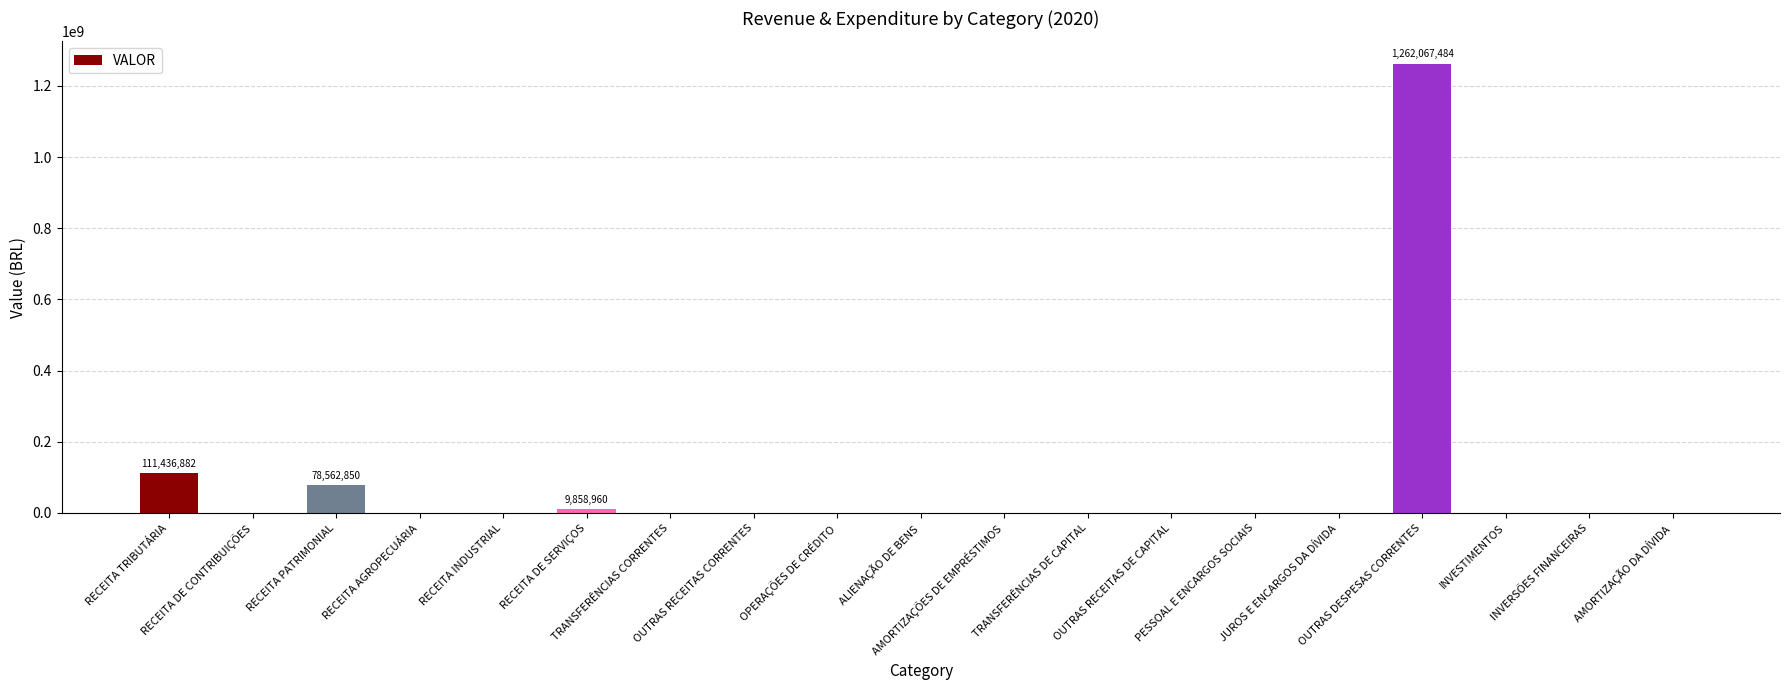

What is the maximum value shown in the chart?

1262067484